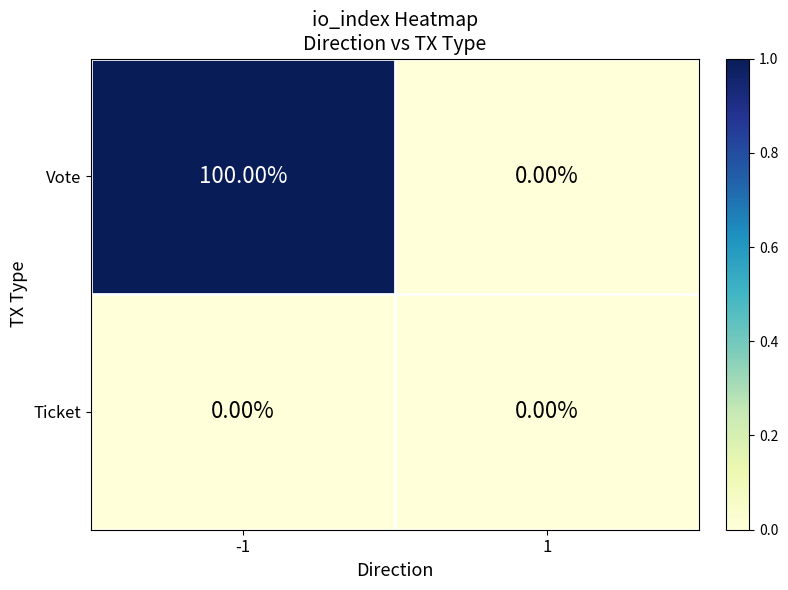

Which category has the highest value across all series?

-1